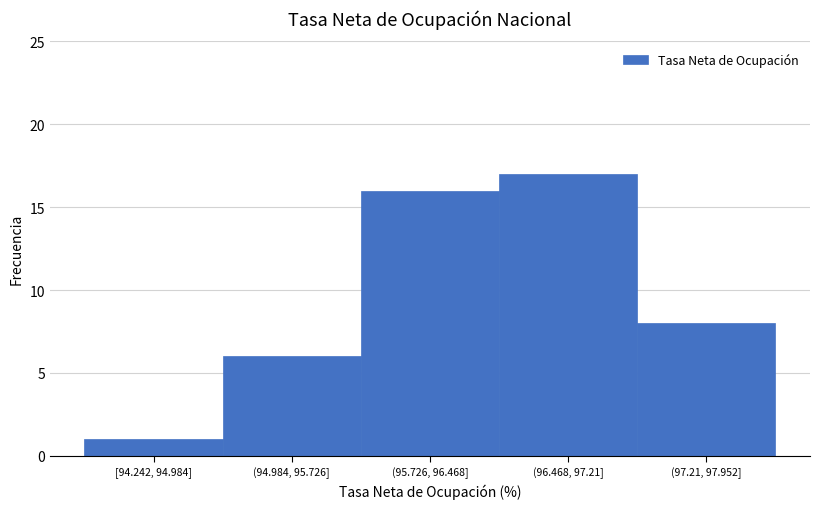

Reading left to right, transcribe all the data shown in this chart.

1	6	16	17	8